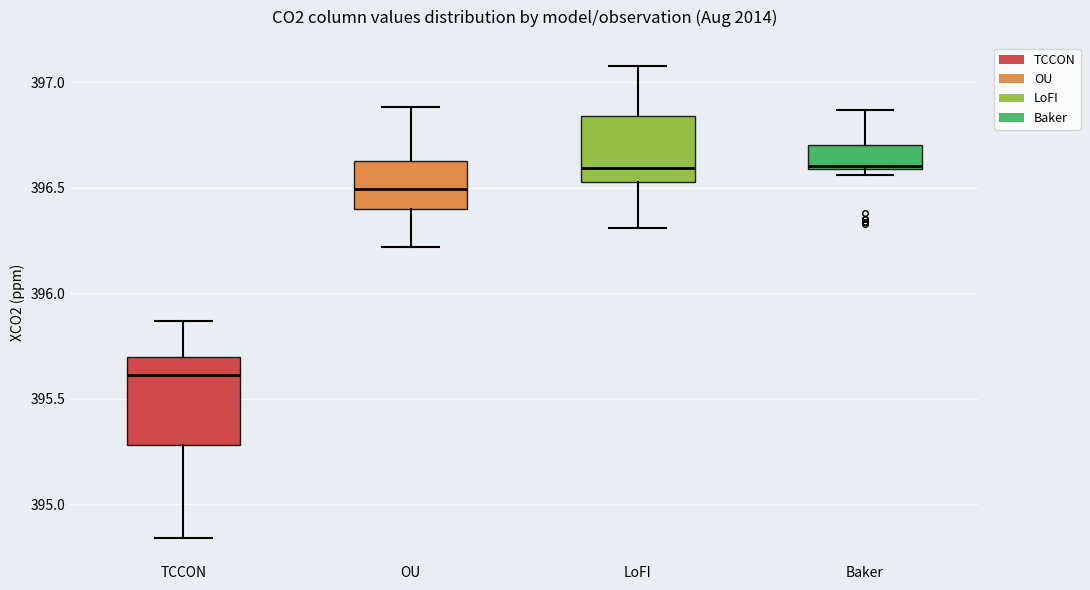

Reading left to right, read every box against the y-axis: the position of its median line, the range the box covers, and the ends of its whiskers. The values are not printed on the chart, so give them approximately, as read against the axis.

TCCON: median 395.60, box 395.30 to 395.70, whiskers 394.85 to 395.85
OU: median 396.50, box 396.40 to 396.65, whiskers 396.20 to 396.90
LoFI: median 396.60, box 396.55 to 396.85, whiskers 396.30 to 397.10
Baker: median 396.60 (just above the box's lower edge), box 396.60 to 396.70, whiskers 396.55 to 396.85